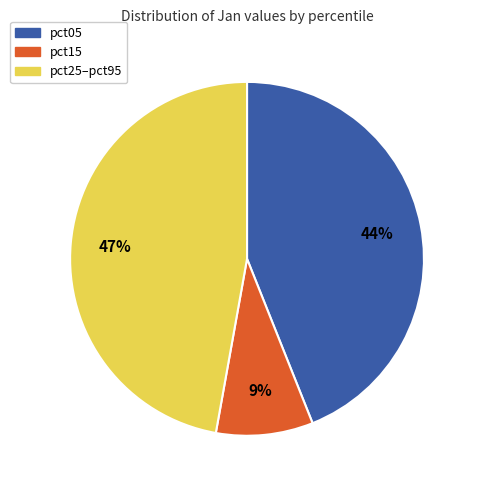

Does any single category account for the majority?

No